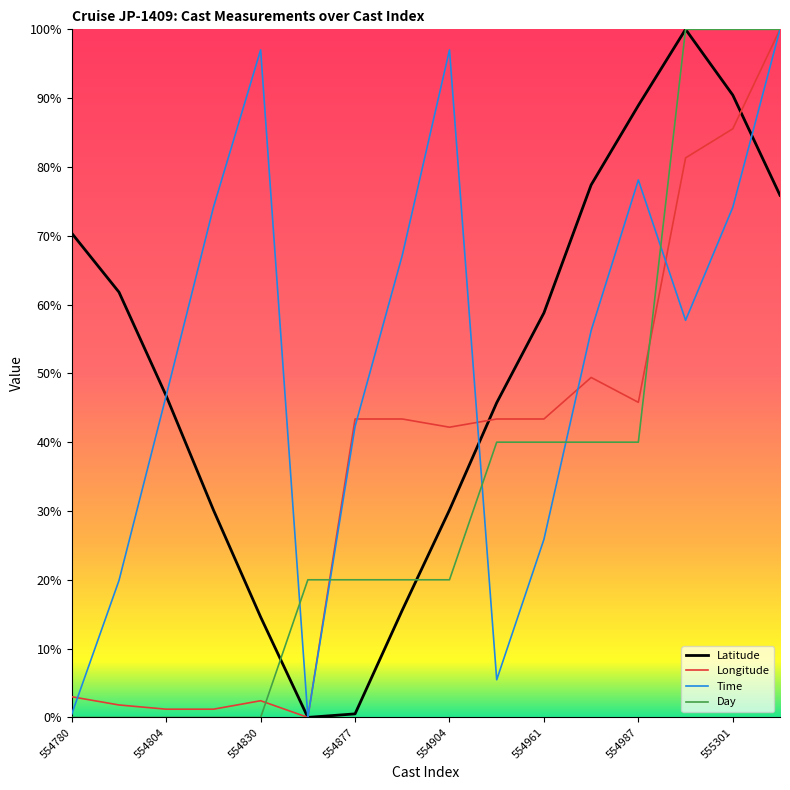

Reading right to left, transcribe all the data shown in this chart.

Latitude: 0.8	0.9	1.0	0.9	0.8	0.6	0.5	0.3	0.2	0.0	0.0	0.1	0.3	0.5	0.6	0.7
Longitude: 1.0	0.9	0.8	0.5	0.5	0.4	0.4	0.4	0.4	0.4	0.0	0.0	0.0	0.0	0.0	0.0
Time: 1.0	0.7	0.6	0.8	0.6	0.3	0.1	1.0	0.7	0.4	0.0	1.0	0.7	0.5	0.2	0.0
Day: 1.0	1.0	1.0	0.4	0.4	0.4	0.4	0.2	0.2	0.2	0.2	0.0	0.0	0.0	0.0	0.0